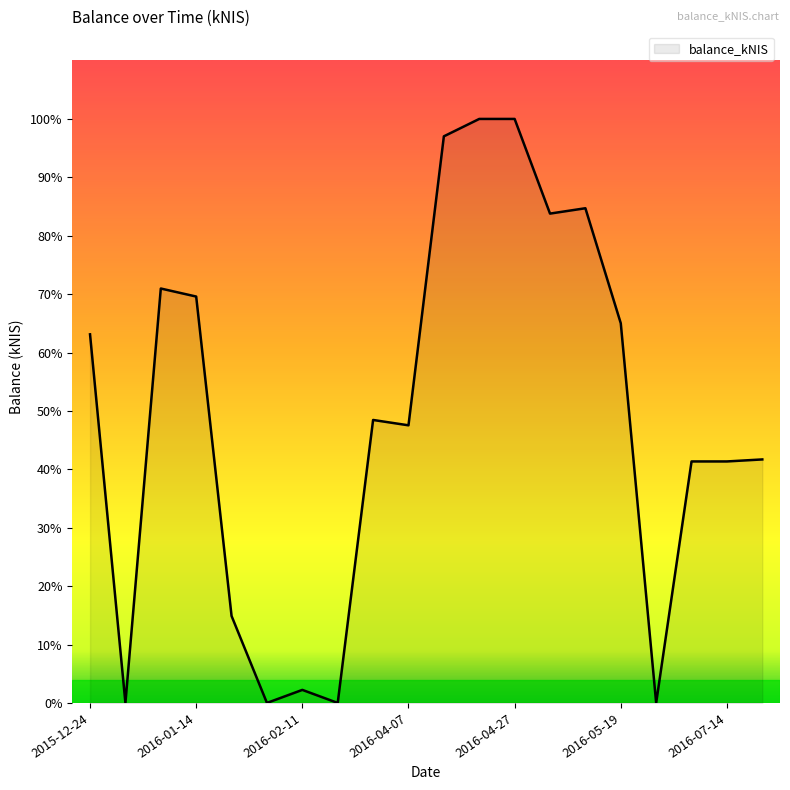

Is this an area chart (filled region under the line)?

Yes